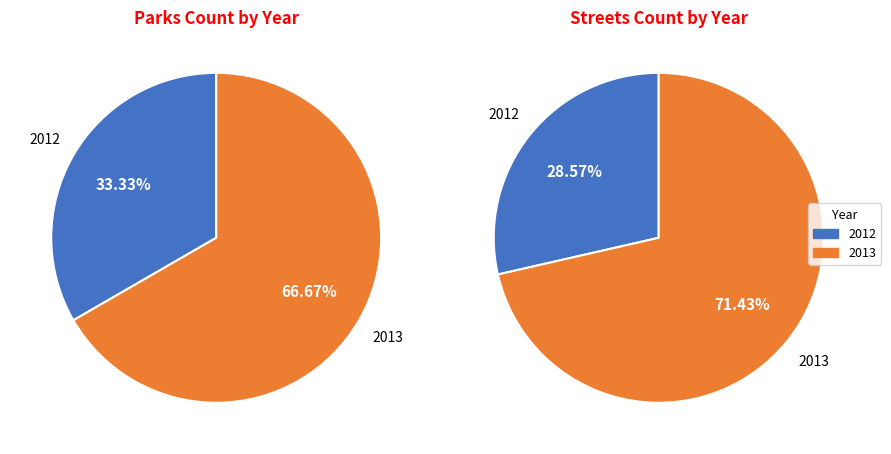

What is the ratio of the value at 2013 to the value at 2012?

2.0